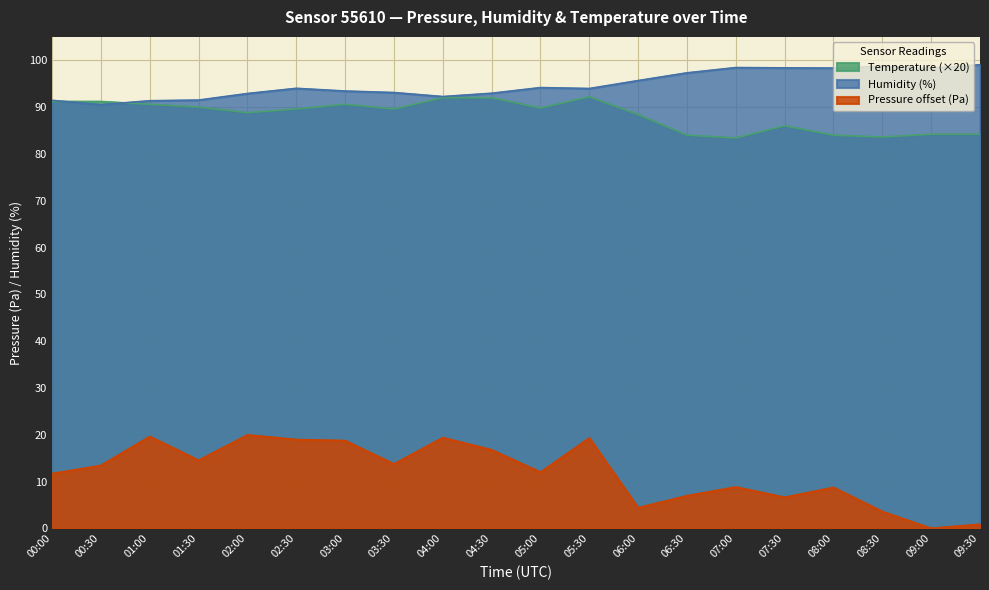

Rank the series by their maximum value, from highest to lowest.

Humidity (%), Temperature (×20), Pressure offset (Pa)